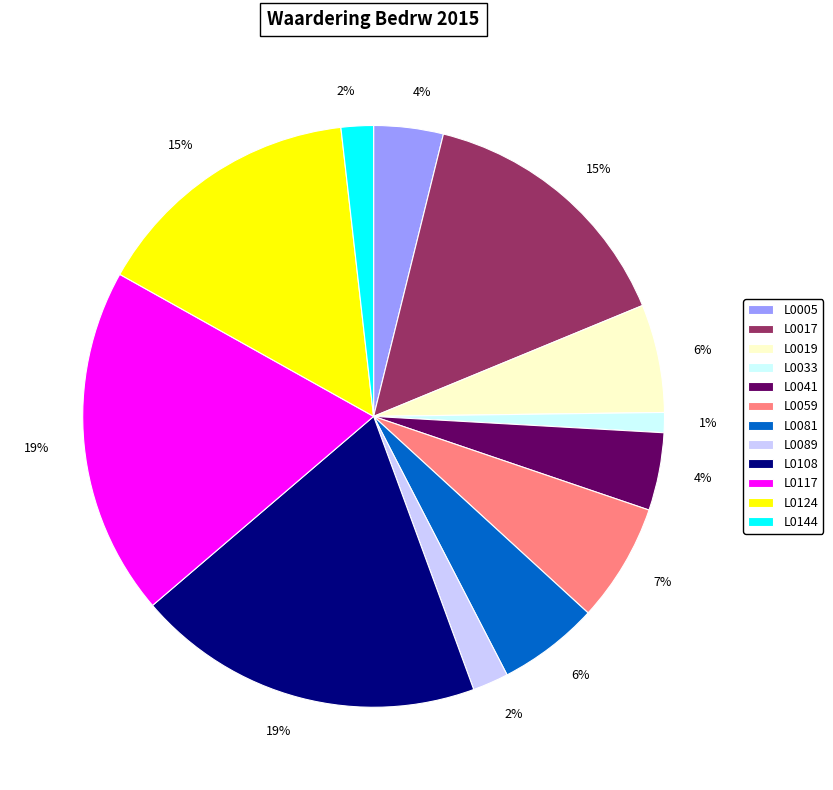

How many segments does this pie chart have?

12